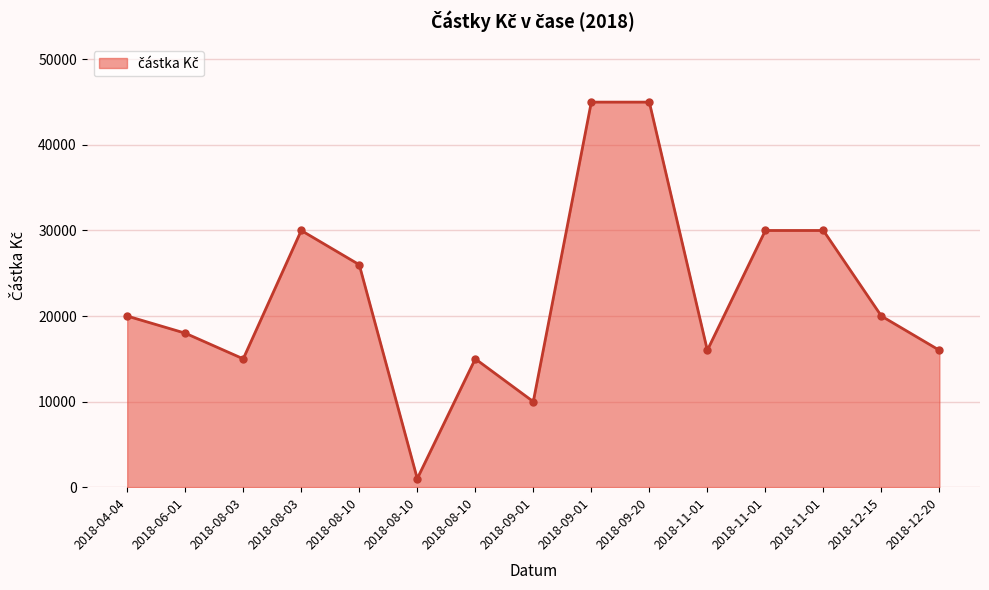

What value does the data have at 2018-11-01, to the nearest 100?

30000